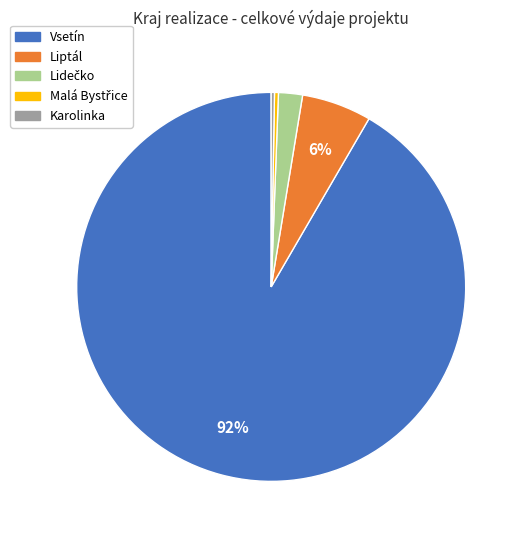

Is there a majority slice in this chart?

Yes